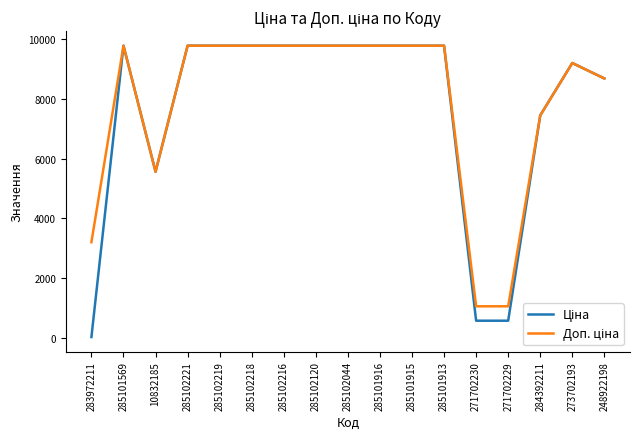

What is the total value across all series at 285101569?

19551.0